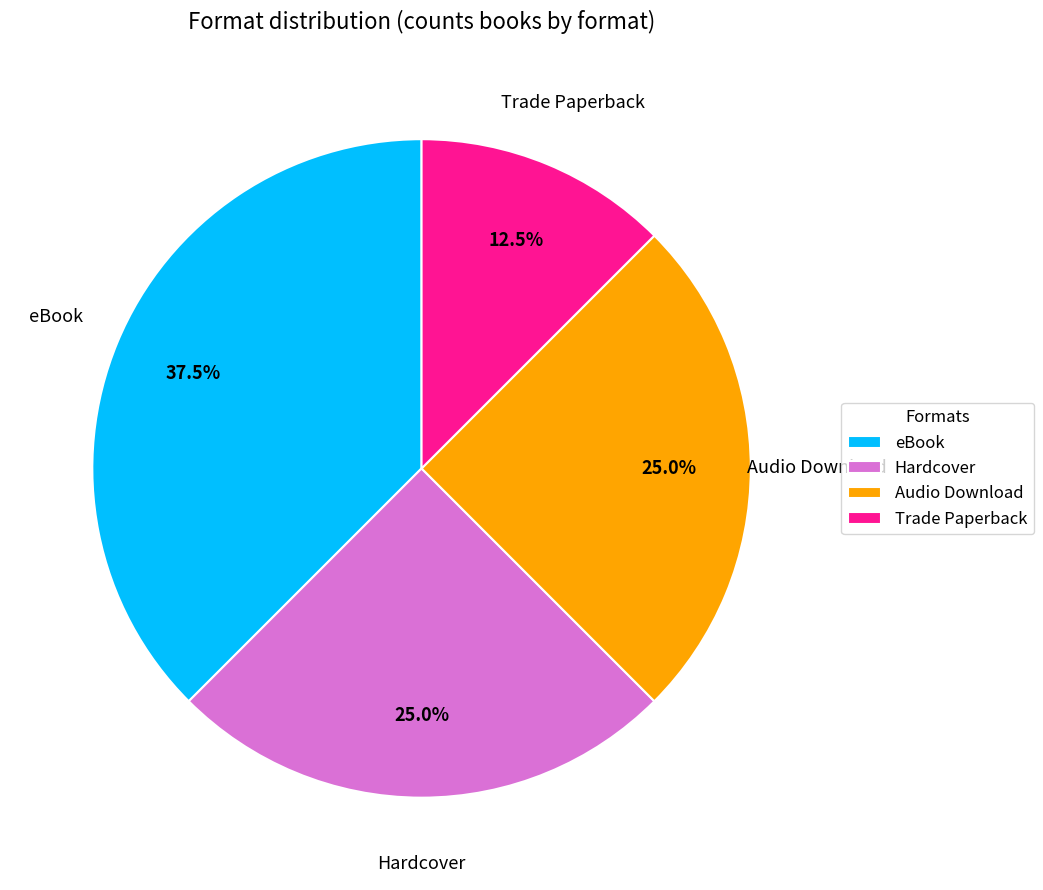

Is it true that Hardcover is 17% of the pie?

False